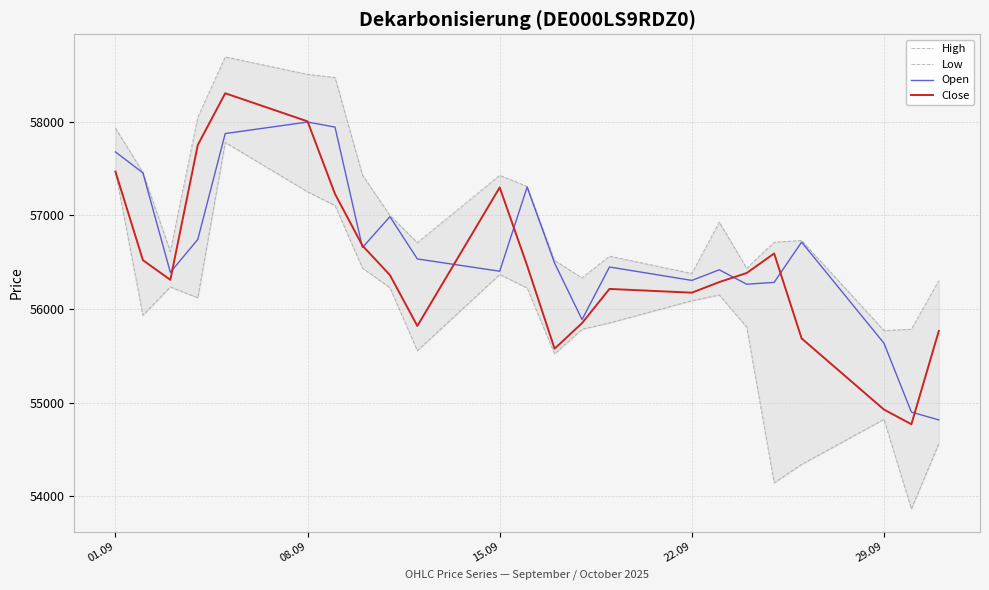

In Close, how many points are higher than both neighbors (excluding endpoints)?

4